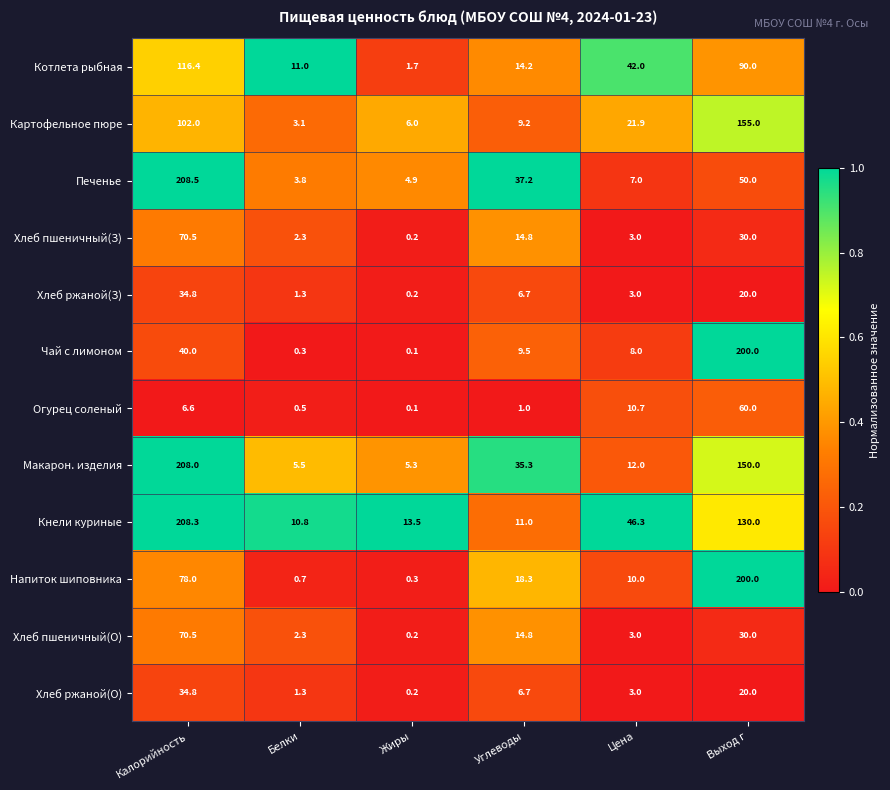

What is the difference between the second highest and second lowest values in the Кнели куриные series?

119.0